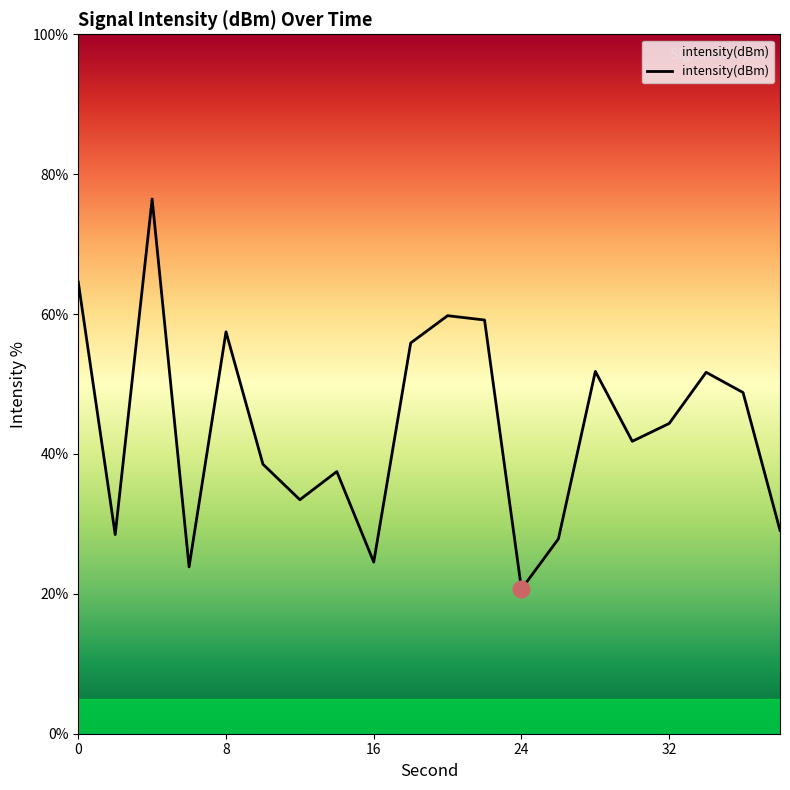

Is this an area chart (filled region under the line)?

No